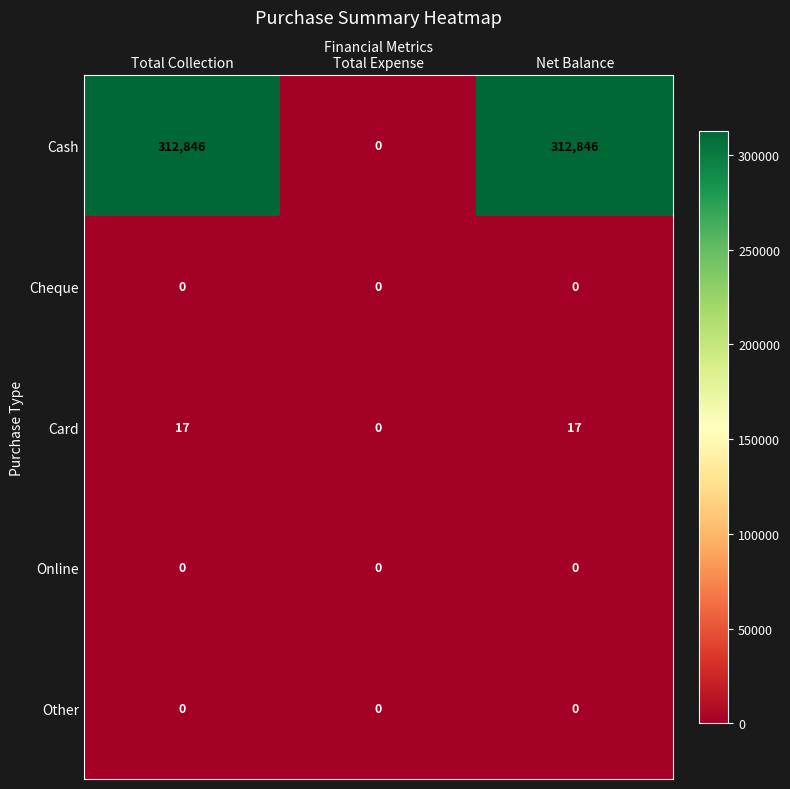

Which series has the largest total across all categories?

Cash